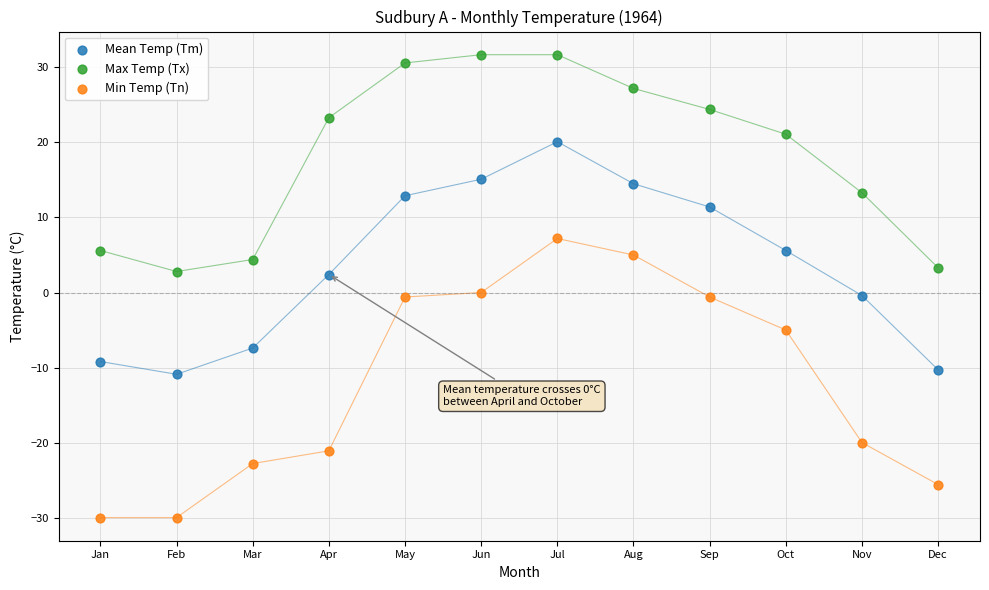

Which series reaches the maximum Y coordinate?

Max Temp (Tx)